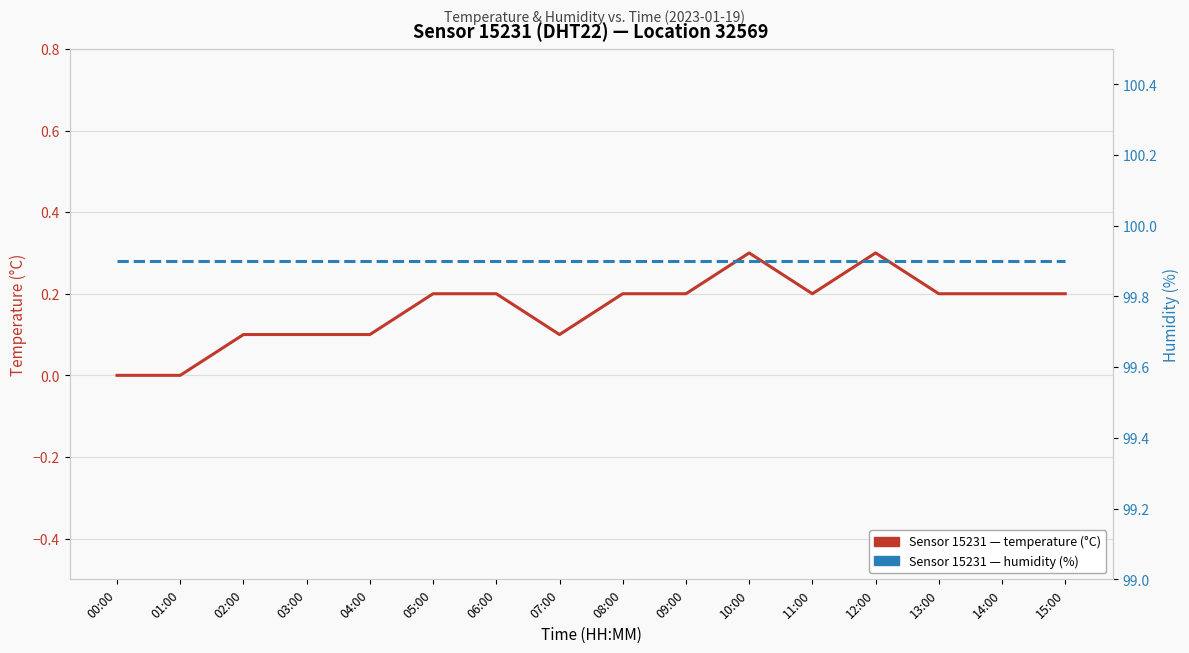

What position from the left is 08:00?

9